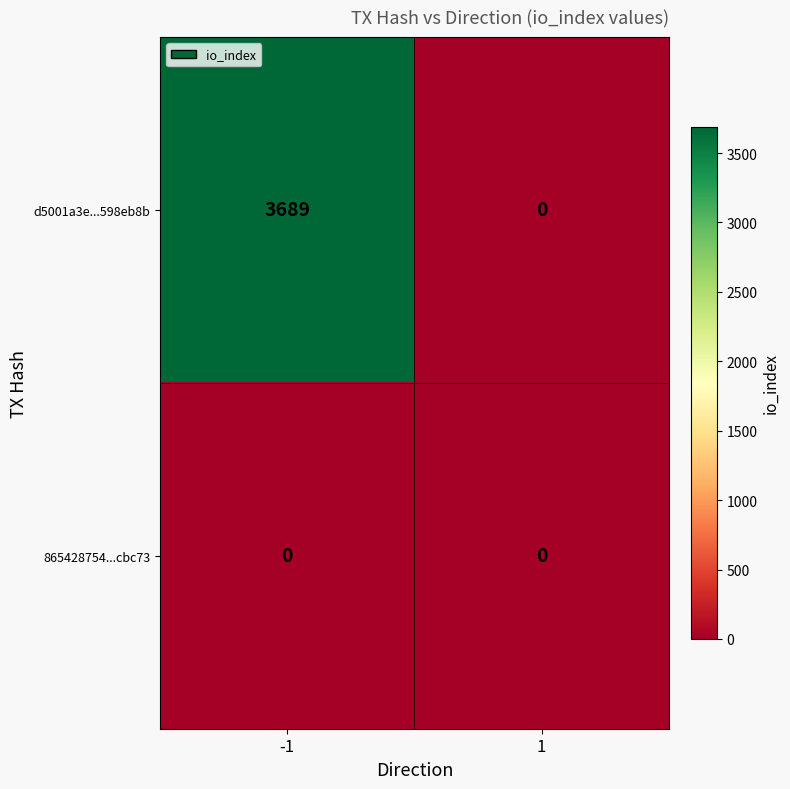

At -1, list the series in order from smallest to largest.

865428754...cbc73, d5001a3e...598eb8b